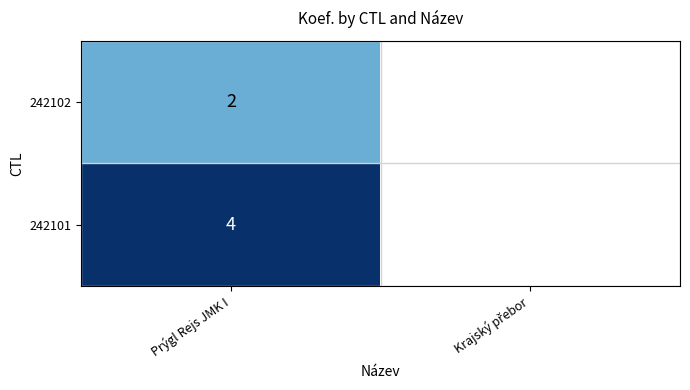

The 242101 series shows 5.4 at Prýgl Rejs JMK I. True or false?

False